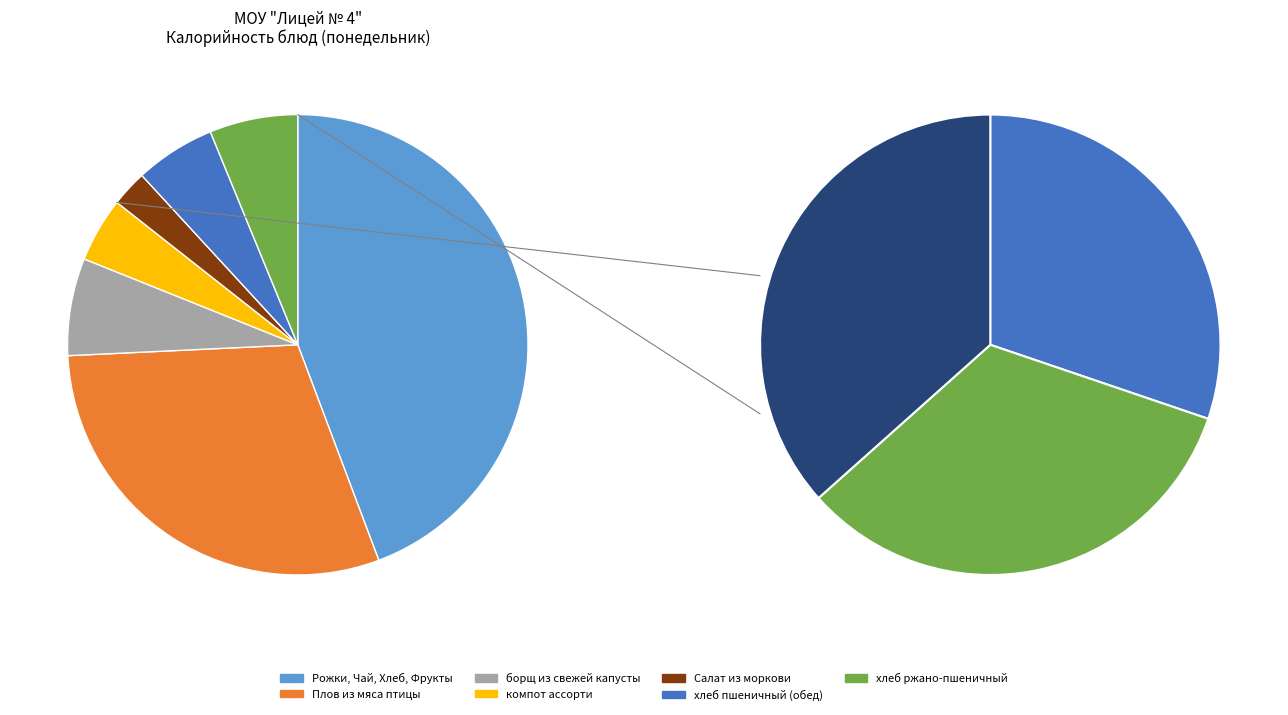

To the nearest percent, what is the difference between the Салат из моркови с сахаром and компот ассорти slice percentages?

2%